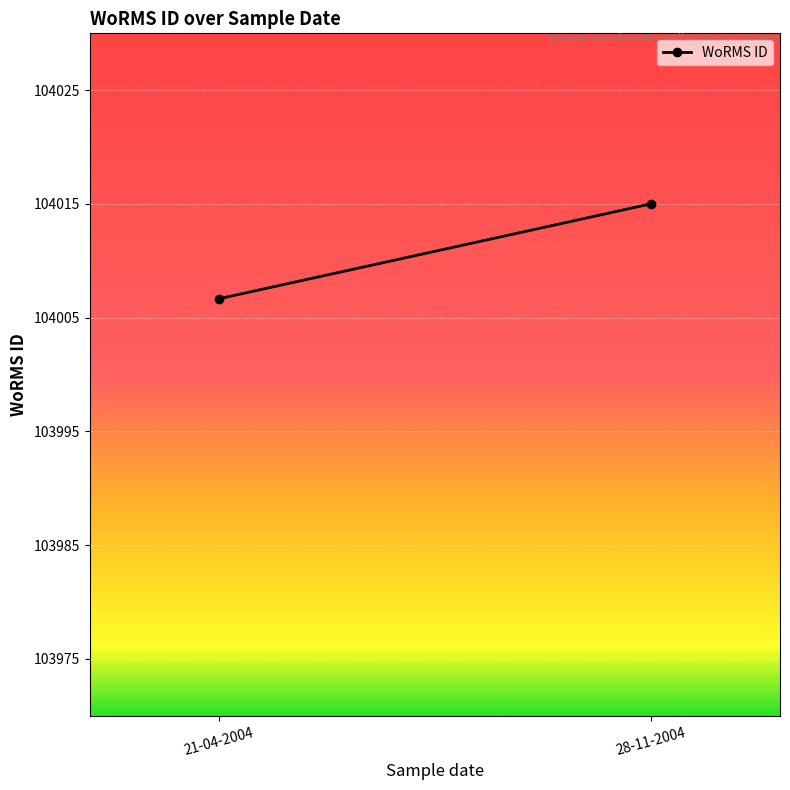

Reading left to right, what are all the values shown in this chart?

104006.7	104015.0